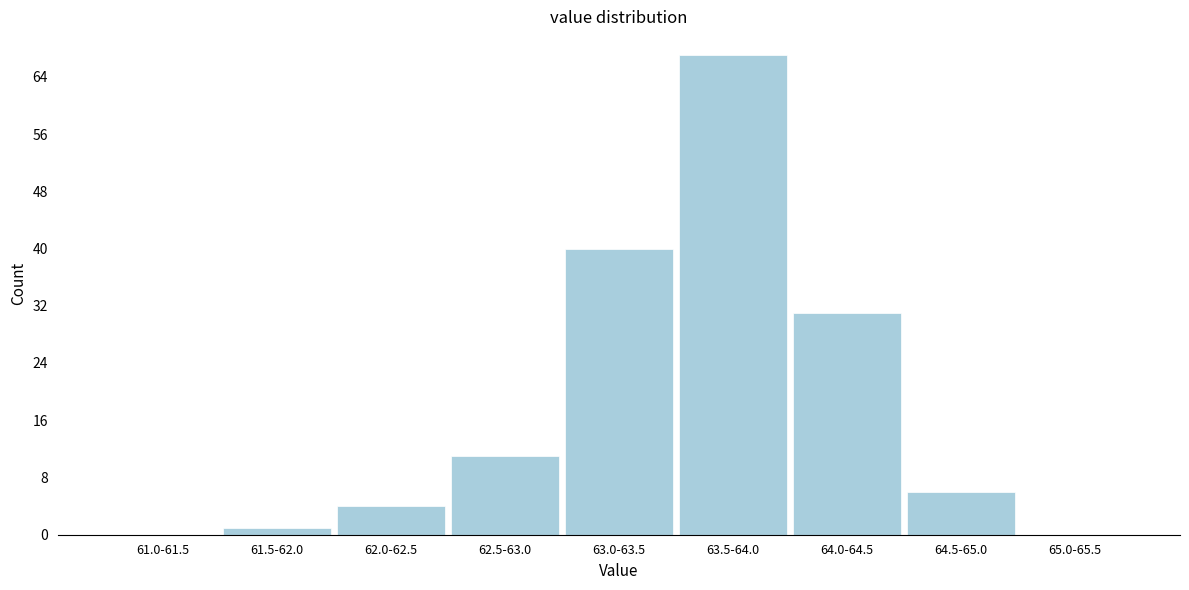

Reading right to left, what are all the values shown in this chart?

65.0-65.5=0	64.5-65.0=6	64.0-64.5=31	63.5-64.0=67	63.0-63.5=40	62.5-63.0=11	62.0-62.5=4	61.5-62.0=1	61.0-61.5=0